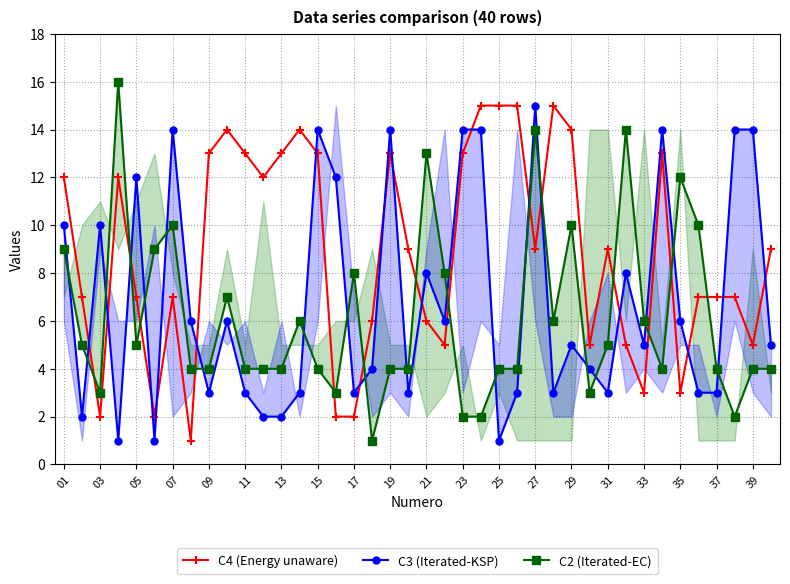

Where is the first local minimum for C4 (Energy unaware)?

03